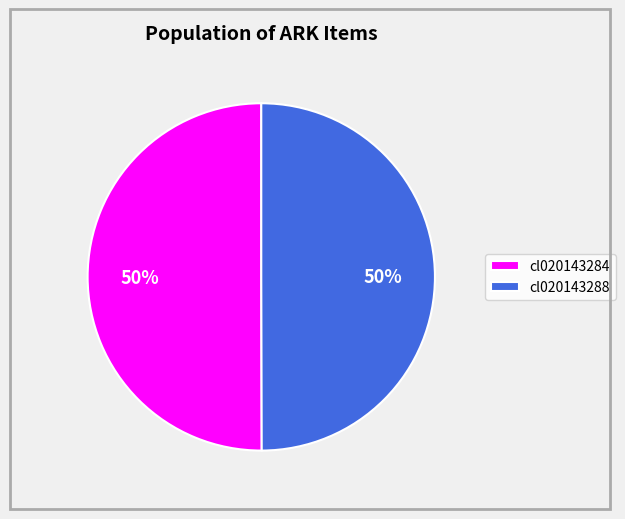

To the nearest percent, what is the average slice percentage?

50%